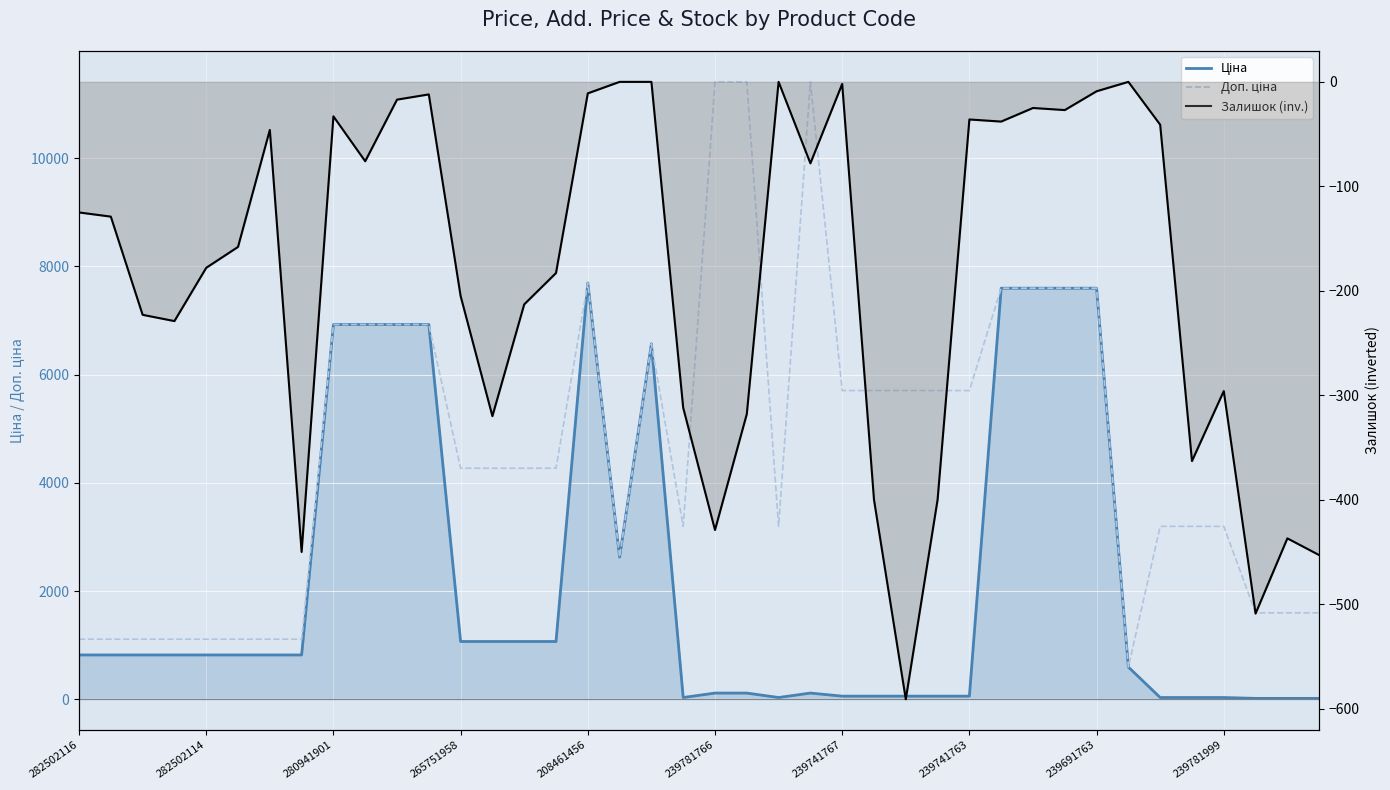

What is the total value across all series at 35?

2863.9